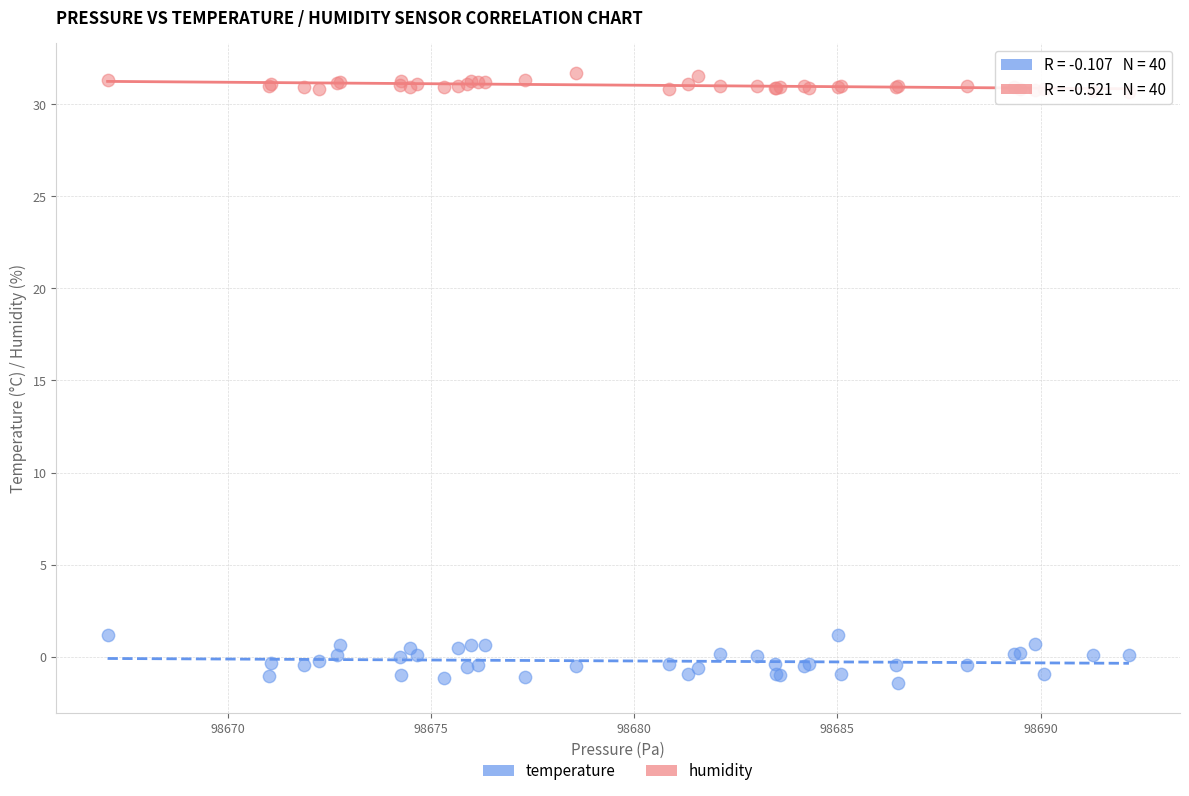

Which series reaches the maximum Y coordinate?

humidity